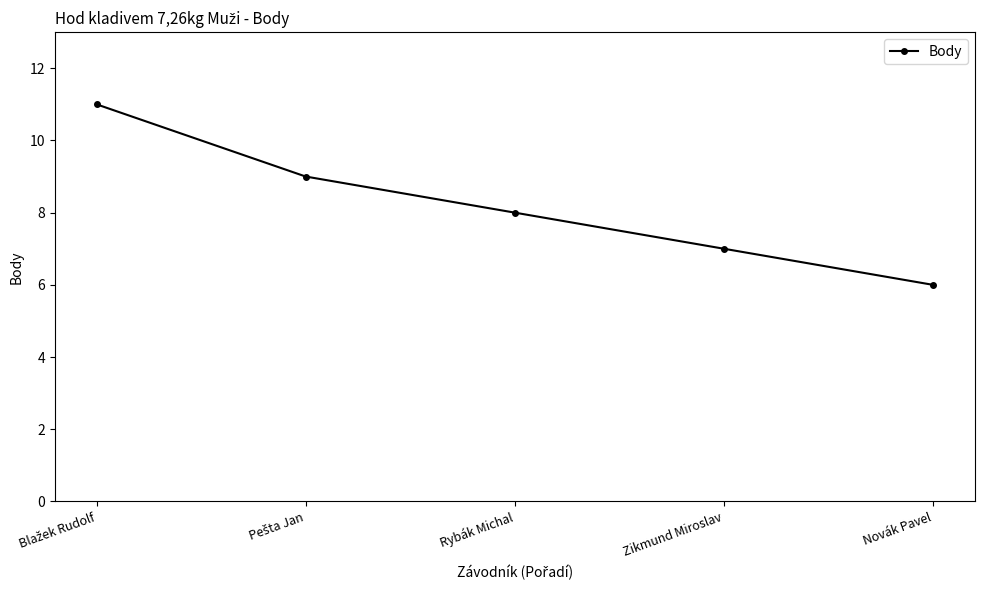

What is the label of the 1st point from the right?

Novák Pavel